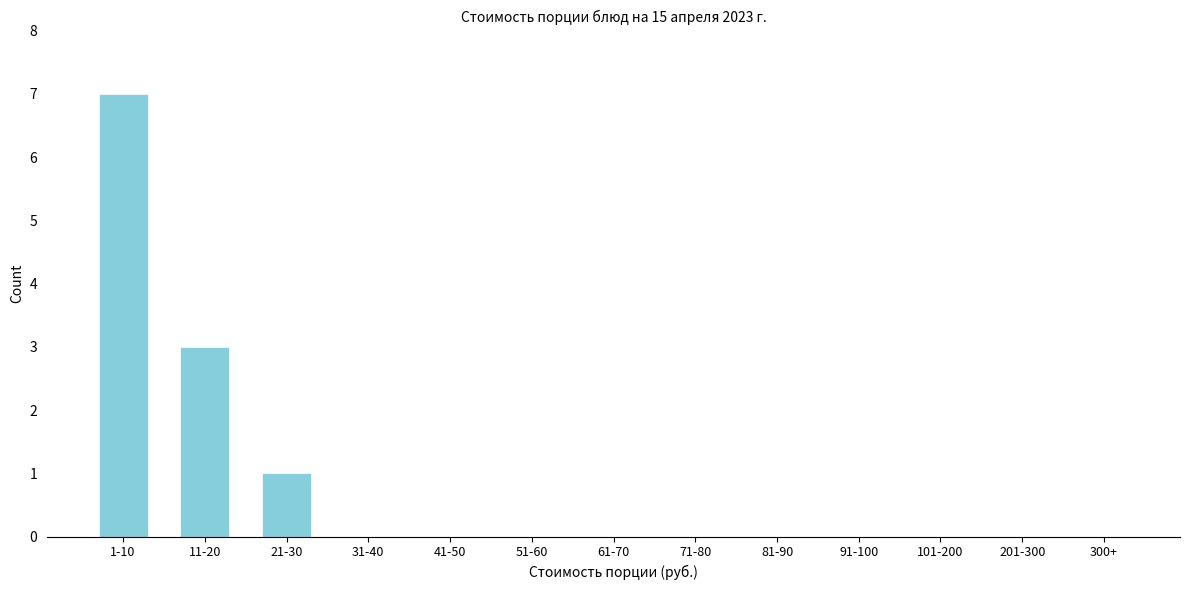

Reading left to right, extract all data points from this chart.

1-10=7	11-20=3	21-30=1	31-40=0	41-50=0	51-60=0	61-70=0	71-80=0	81-90=0	91-100=0	101-200=0	201-300=0	300+=0